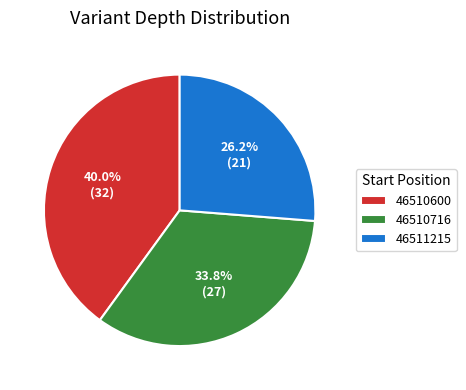

To the nearest percent, what is the difference between the 46511215 and 46510600 slice percentages?

14%